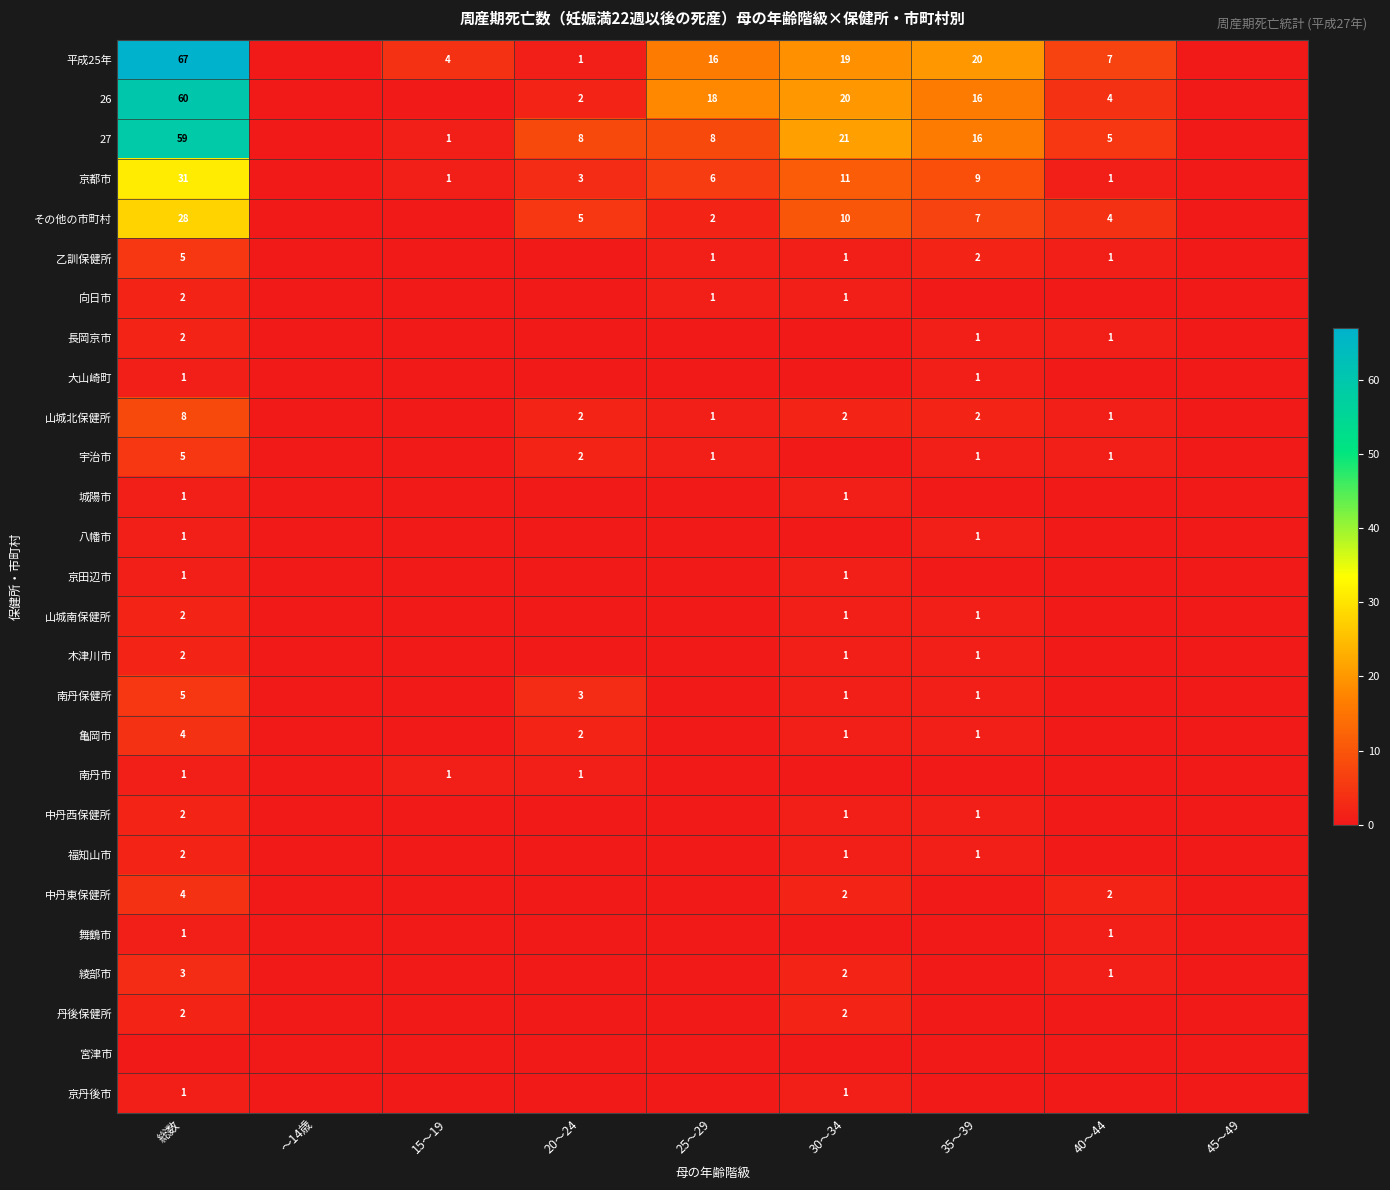

True or false: 平成25年 has a value of 5 at 15～19.

False